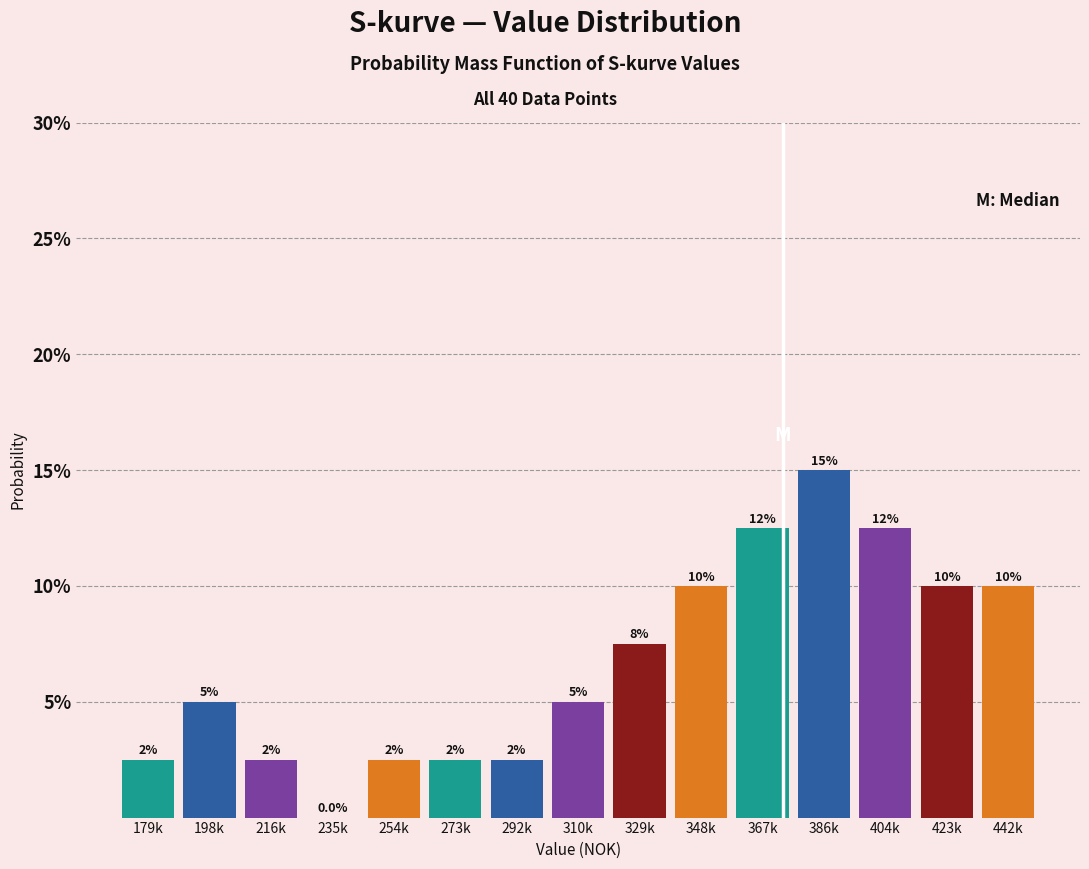

Are the bars horizontal?

No